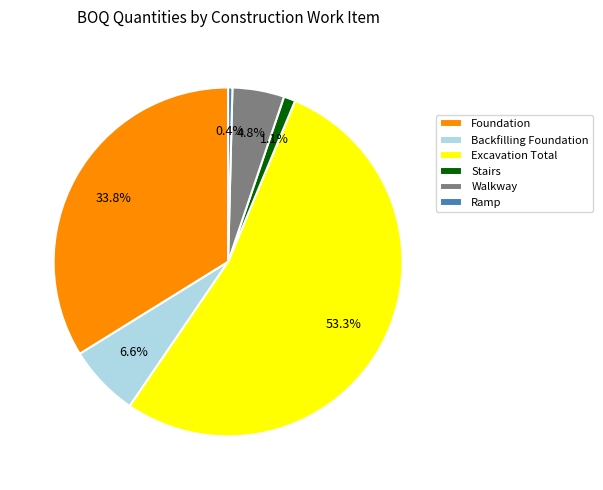

Which has a higher value, Backfilling Foundation or Excavation Total?

Excavation Total